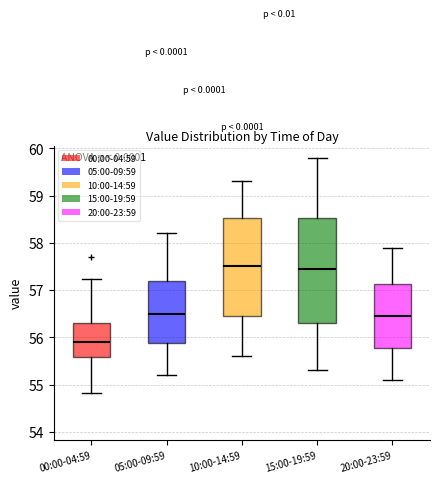

Where does the lower whisker of the box for 00:00-04:59 end on the y-axis? The values are not printed on the chart, so give them approximately, as read against the axis.

54.8